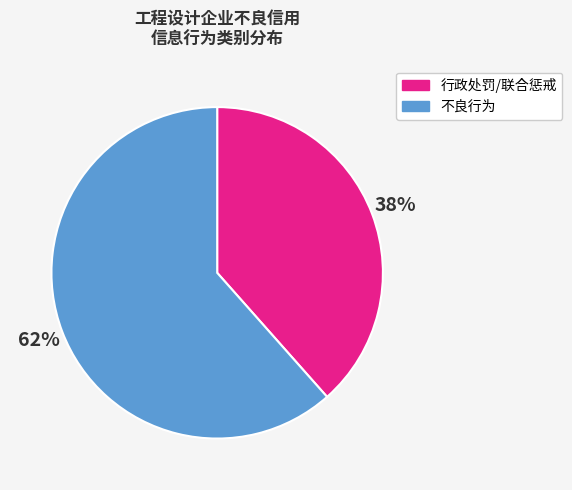

Is there a majority slice in this chart?

Yes